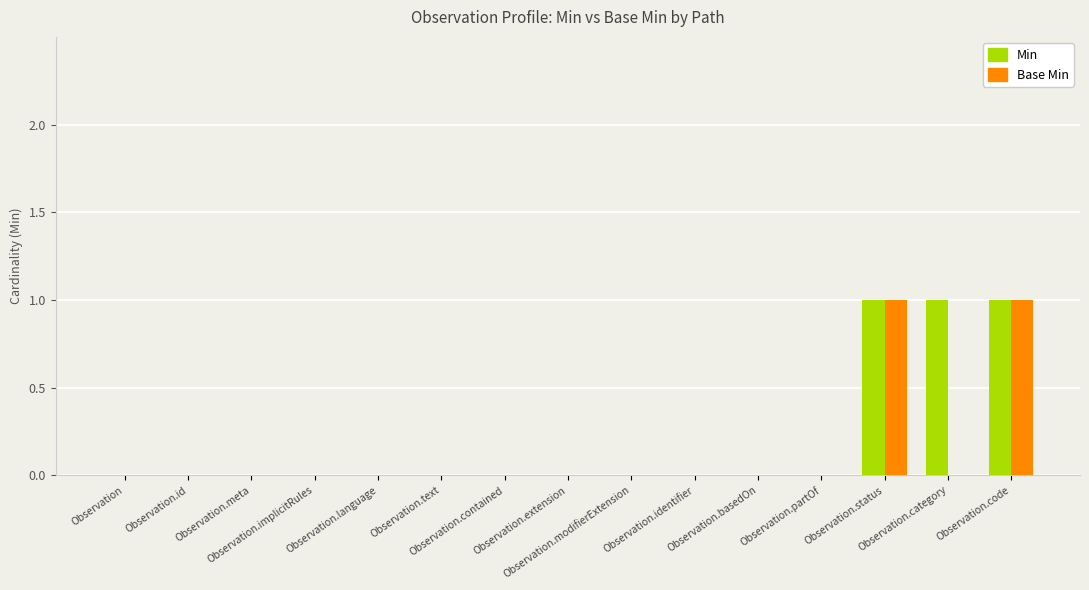

How many data points does each series have?

15